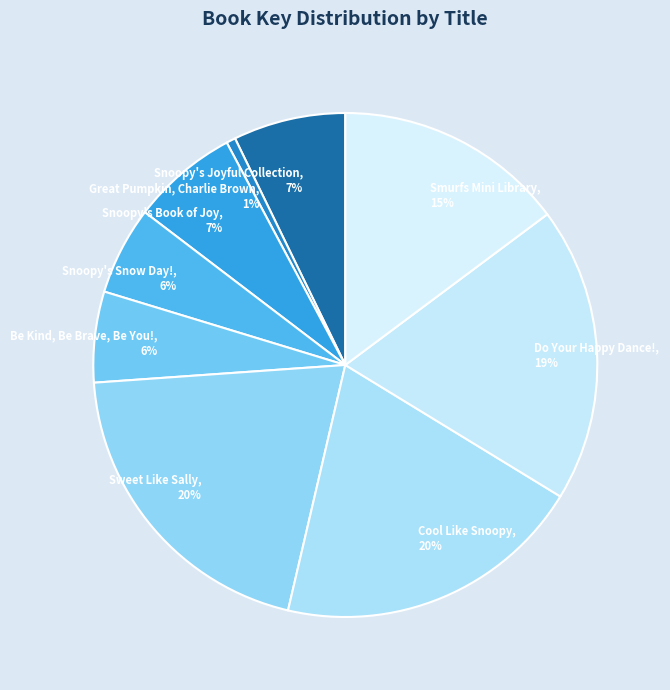

Which slice is the smallest?

Great Pumpkin, Charlie Brown